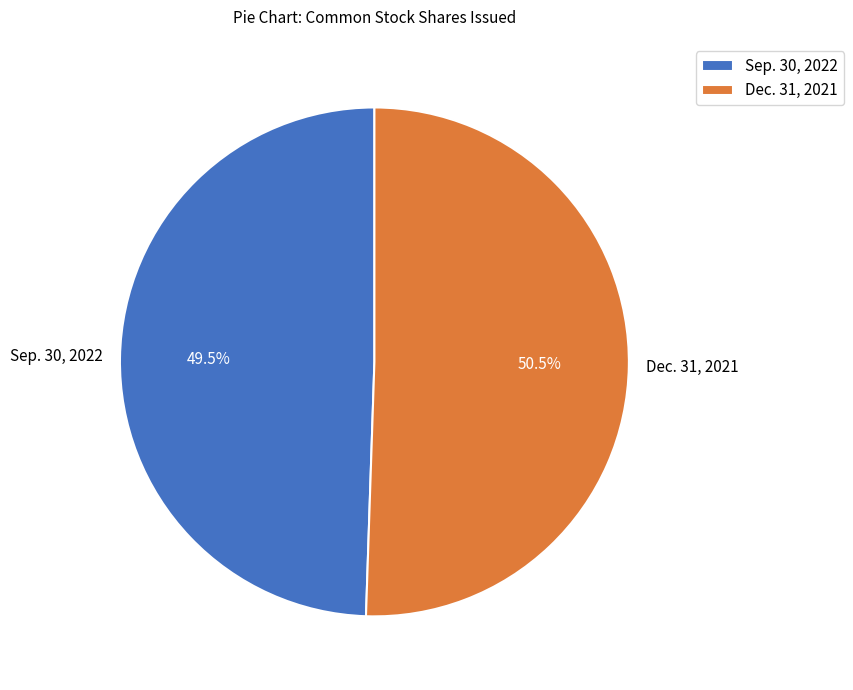

Which category accounts for the majority?

Dec. 31, 2021